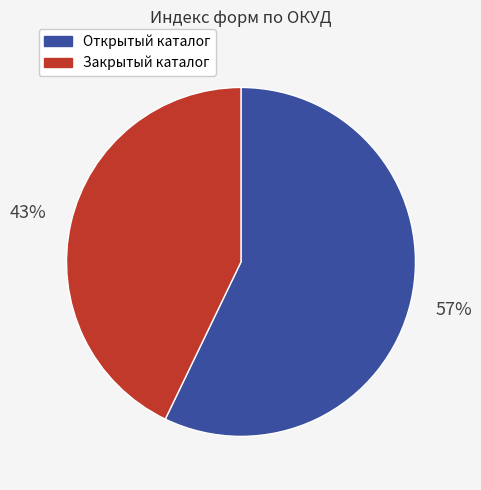

Is there a majority slice in this chart?

Yes